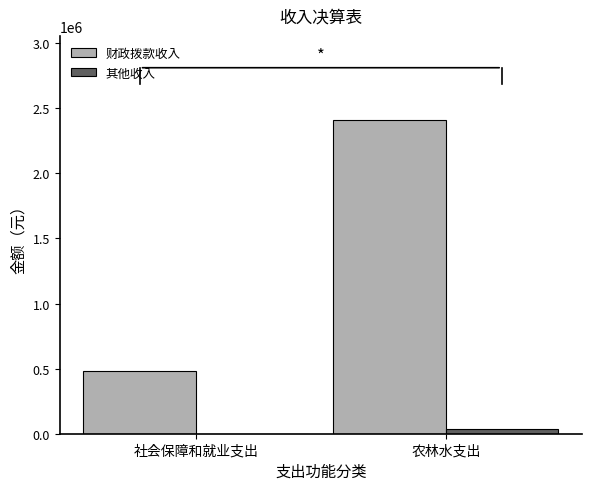

What are all the series names shown in the legend?

财政拨款收入, 其他收入